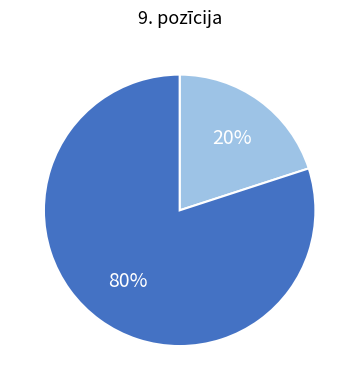

To the nearest percent, what is the average slice percentage?

50%